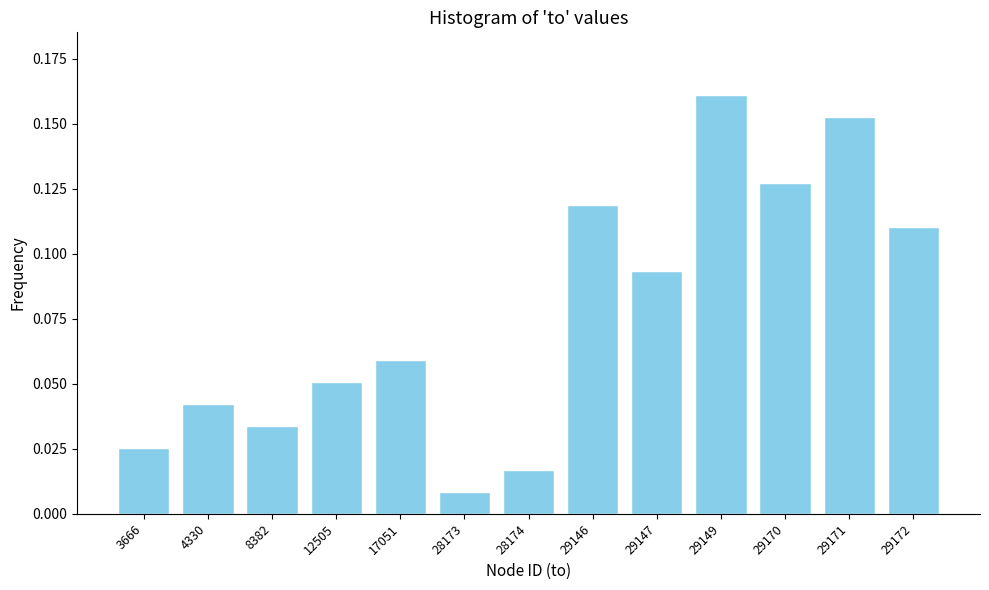

At which category does the chart reach its peak across all series?

29149